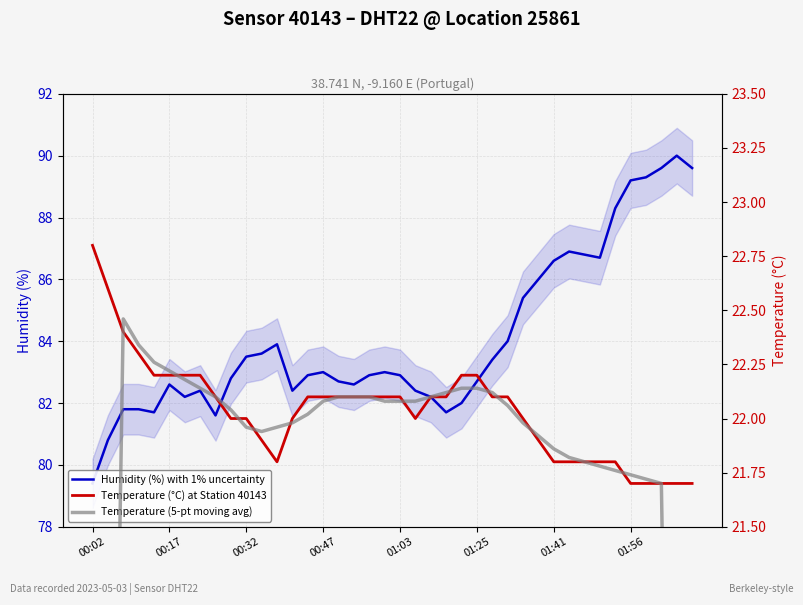

How many interior local valleys does the Humidity (%) with 1% uncertainty series have?

7